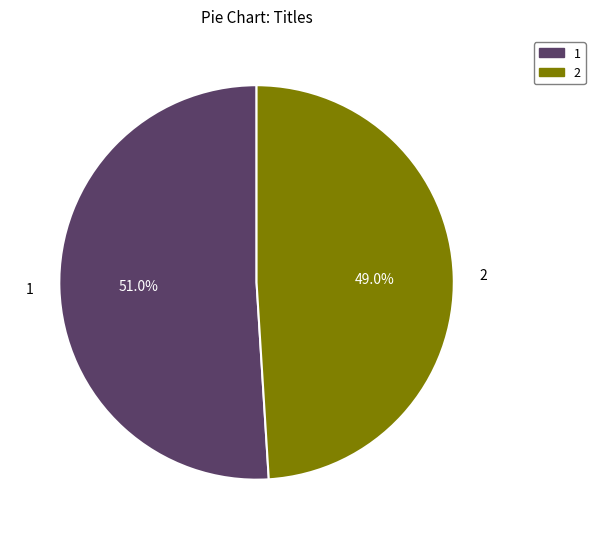

To the nearest percent, what is the difference between the largest and smallest slice percentages?

2%